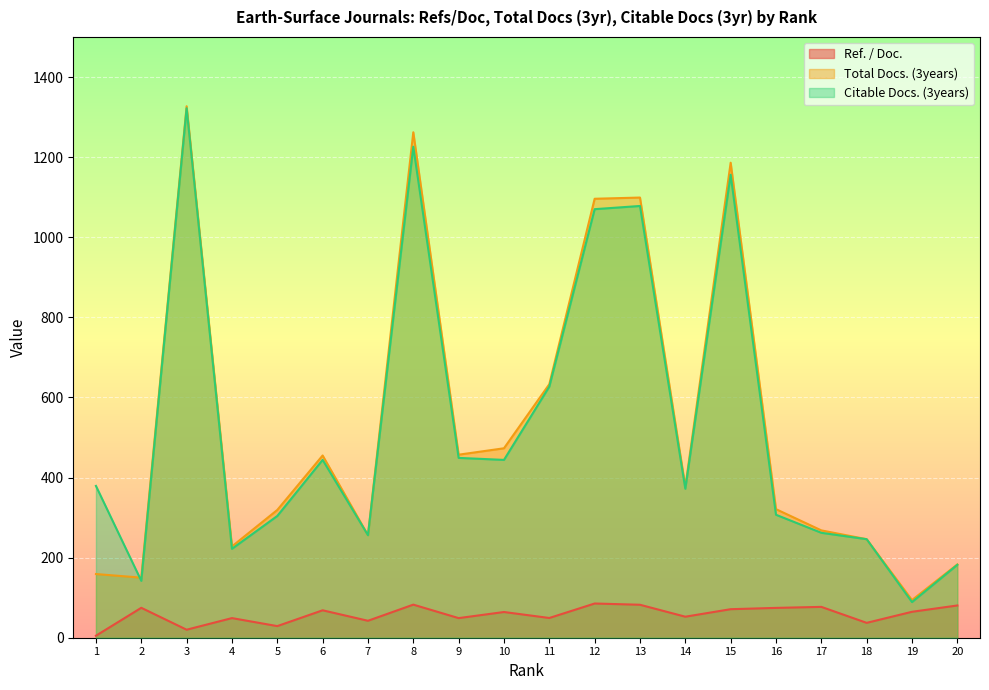

How many data points in Ref. / Doc. are less than 64?

9